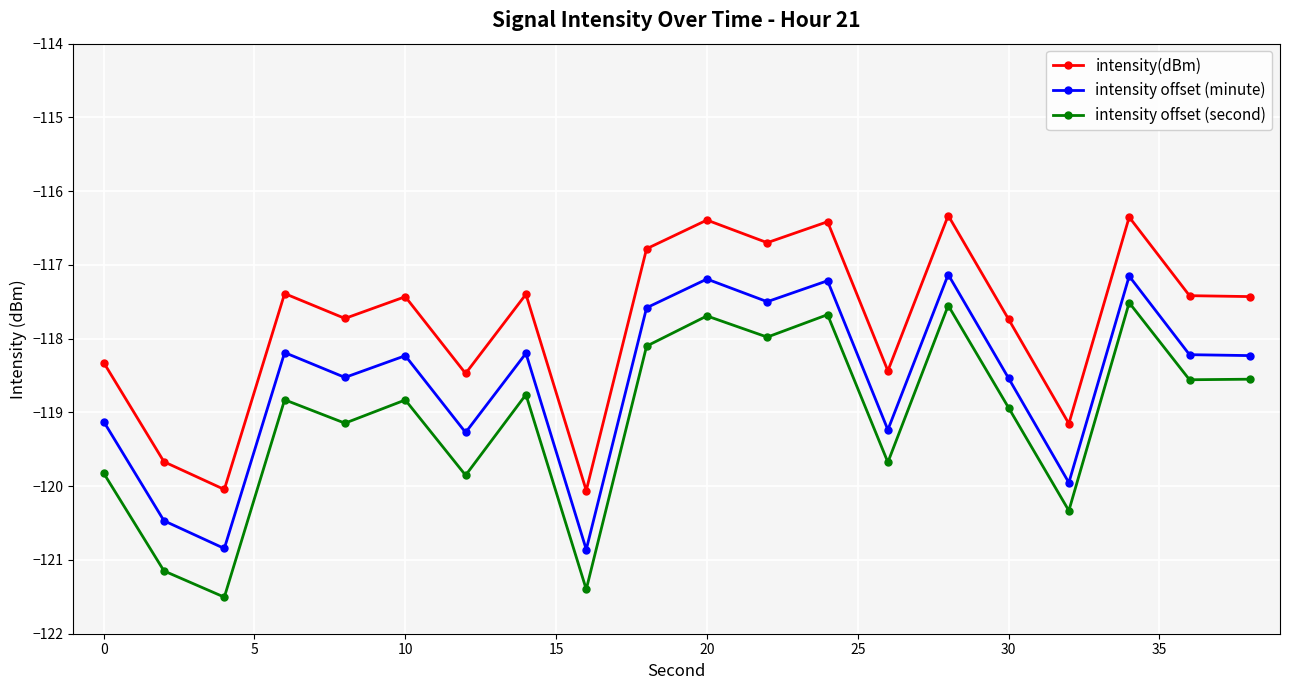

What is the sum of all intensity offset (second) values?

-2381.8